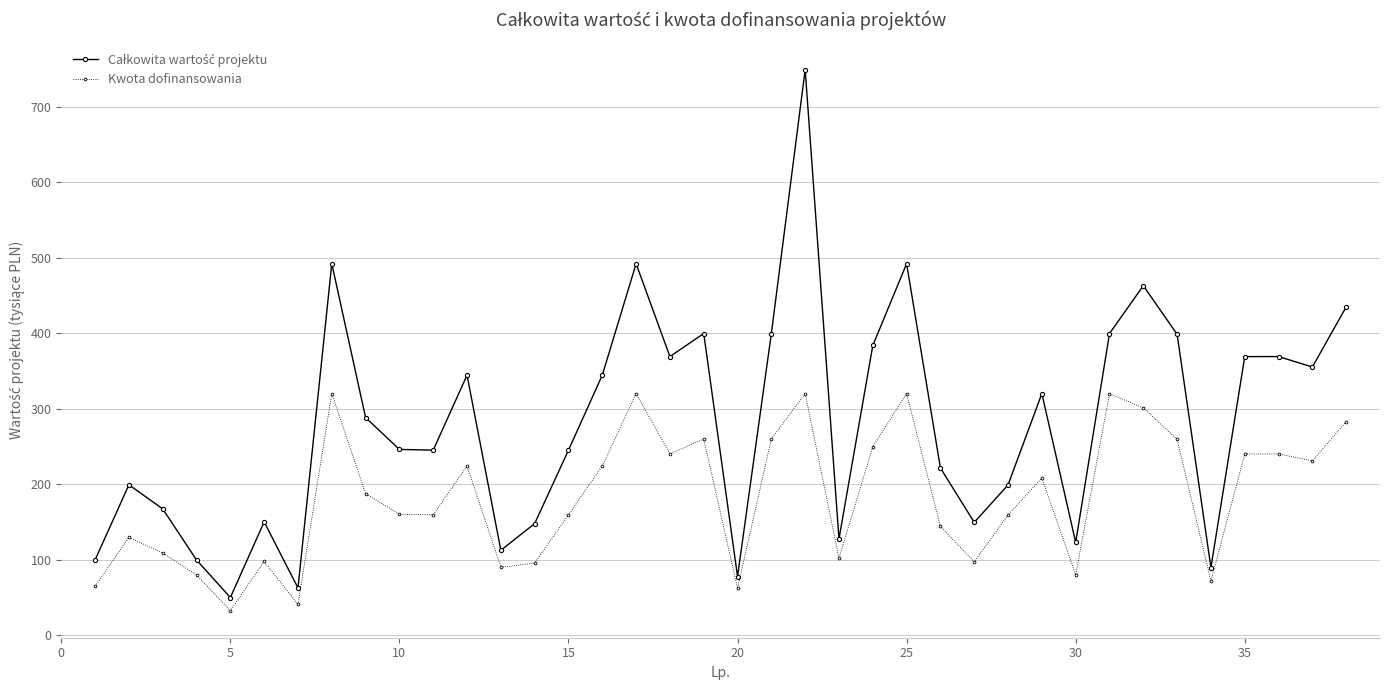

Count the number of data series in this chart.

2